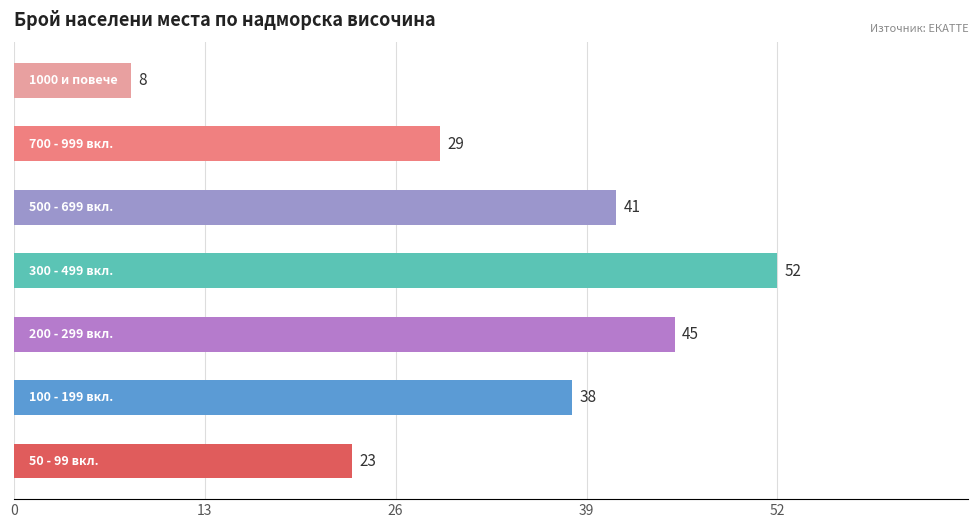

Reading top to bottom, extract all data points from this chart.

8	29	41	52	45	38	23